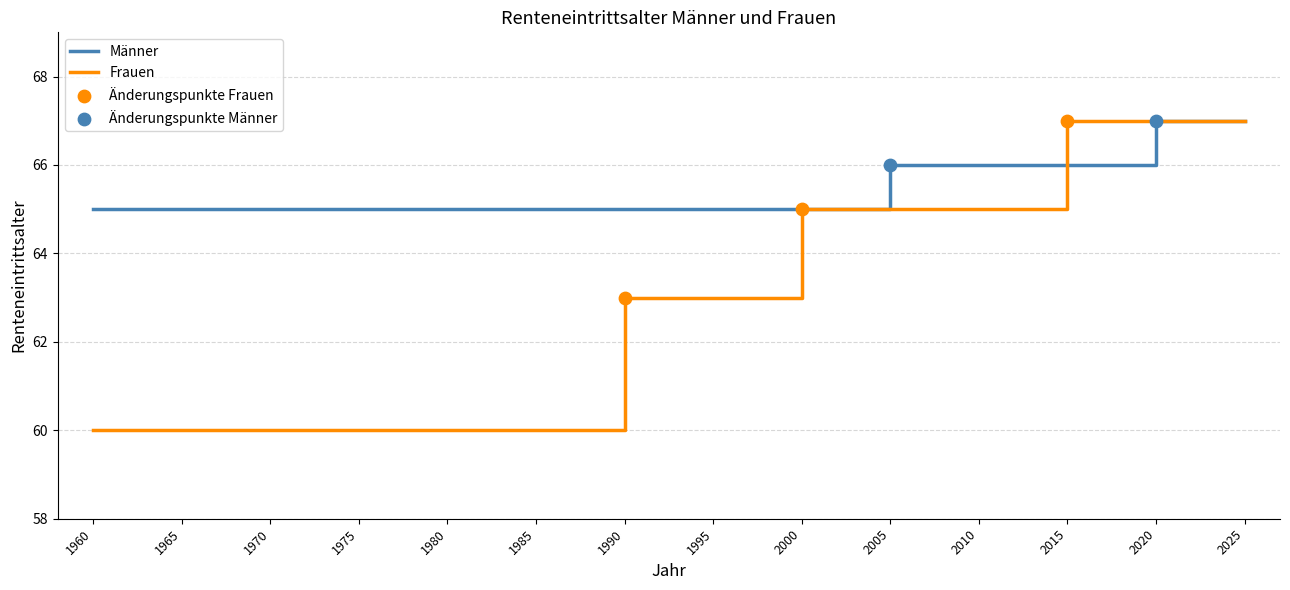

What is the total value across all series at 1980?

125